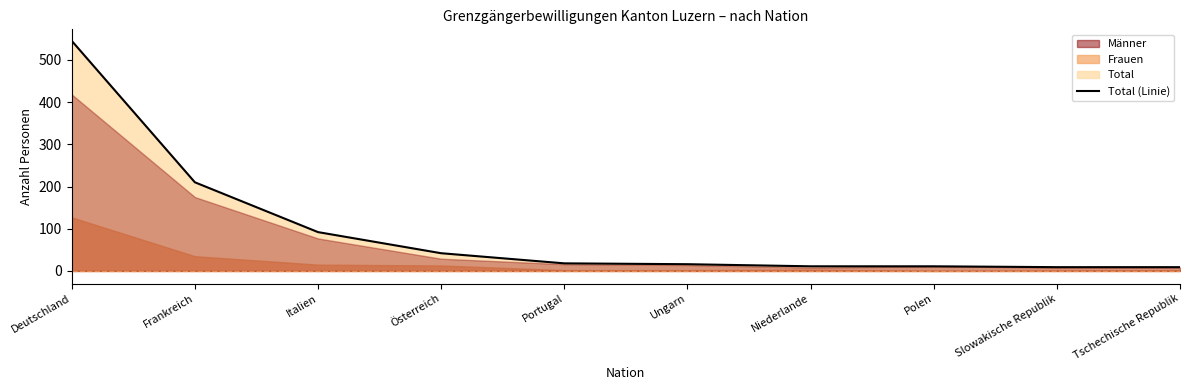

What is the label of the 1st point from the right?

Tschechische Republik